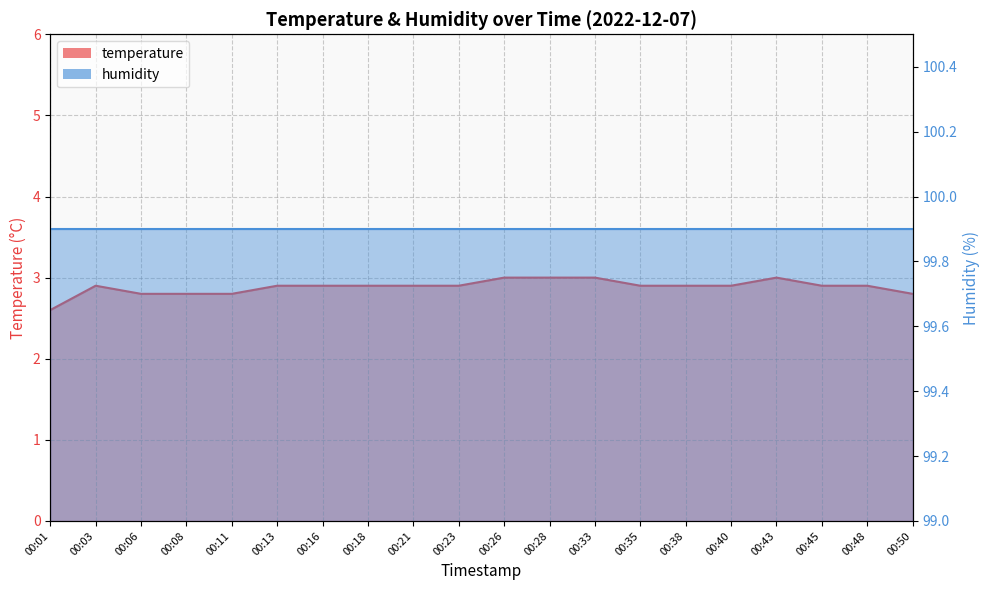

What is the difference between the maximum and minimum values?

0.4